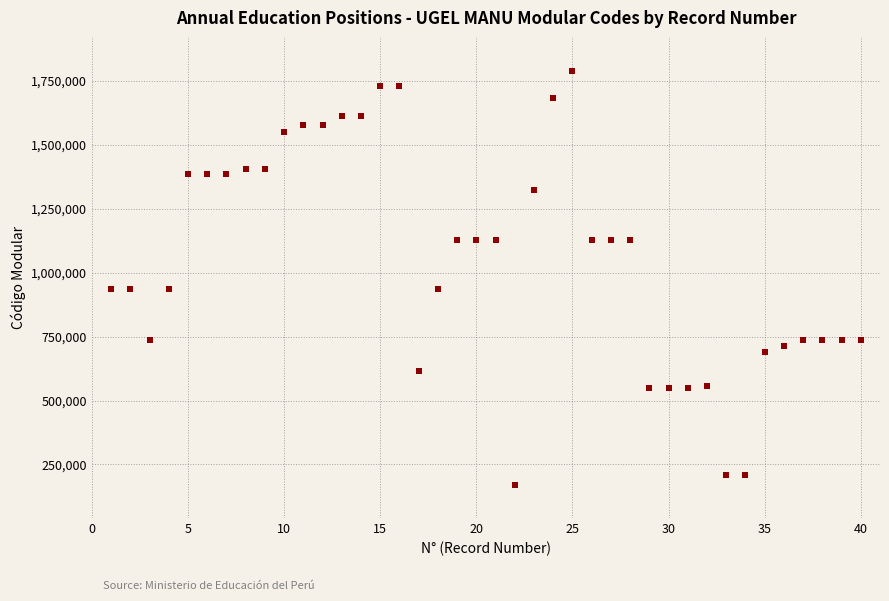

What is the range of Y values (max minus min)?

1618783